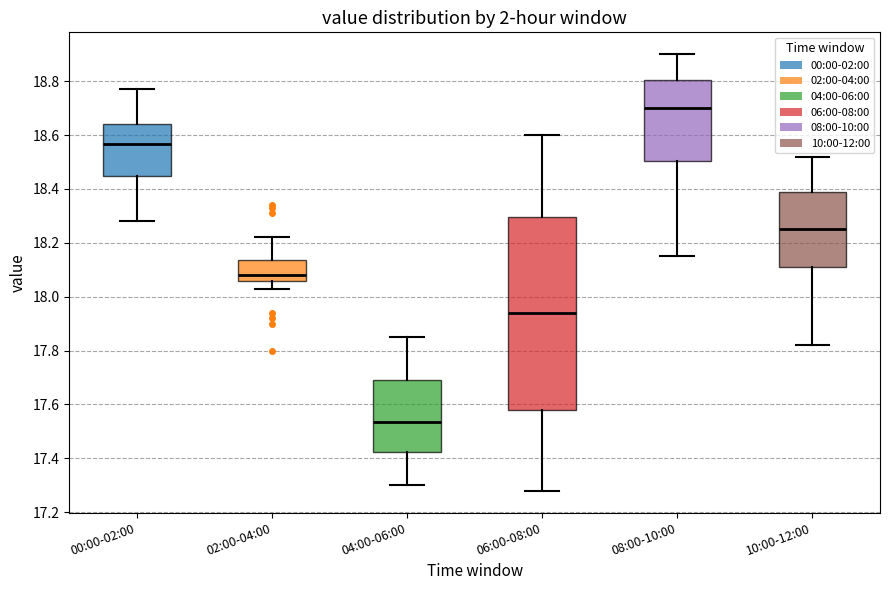

Which box's median line is the lowest?

04:00-06:00